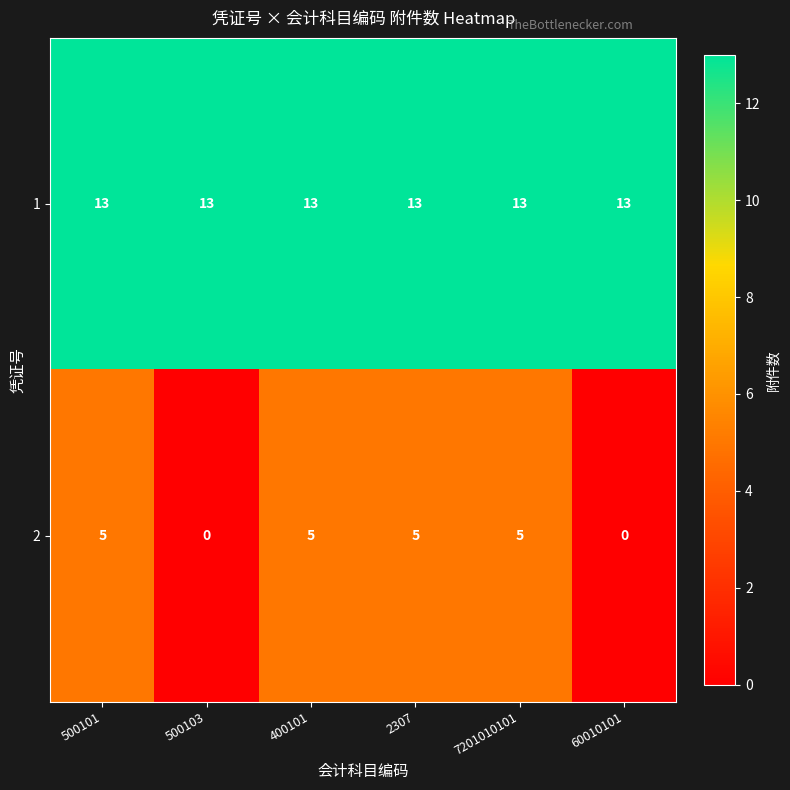

What is the sum of all 1 values?

78